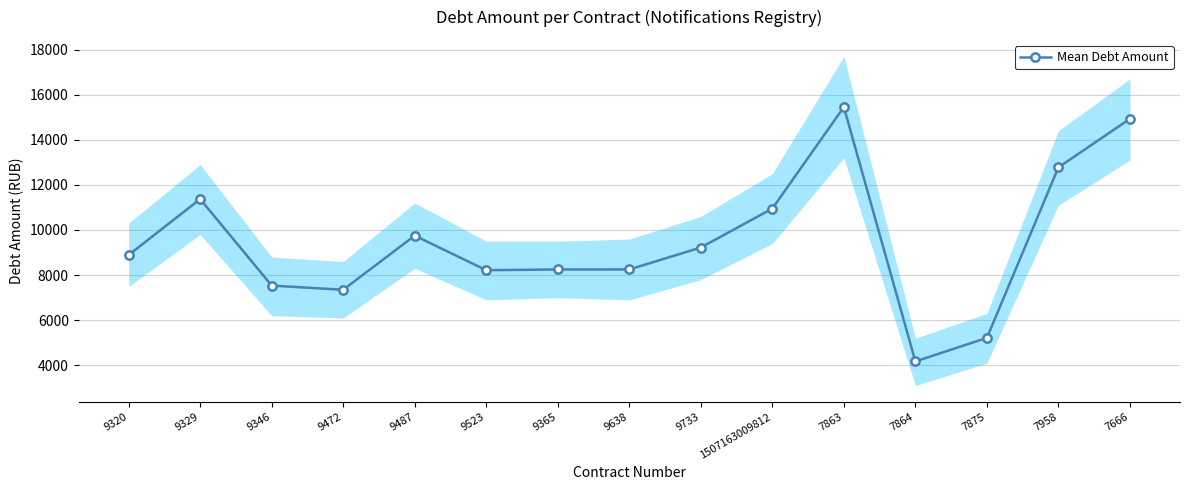

At which category does the chart reach its peak across all series?

7863